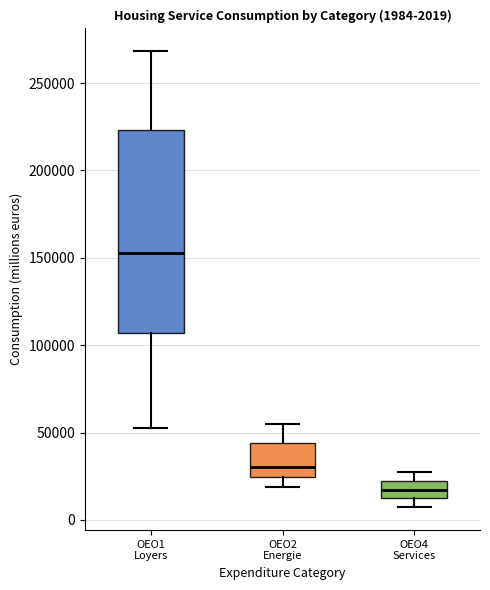

Which box has the highest median line?

OEO1 Loyers